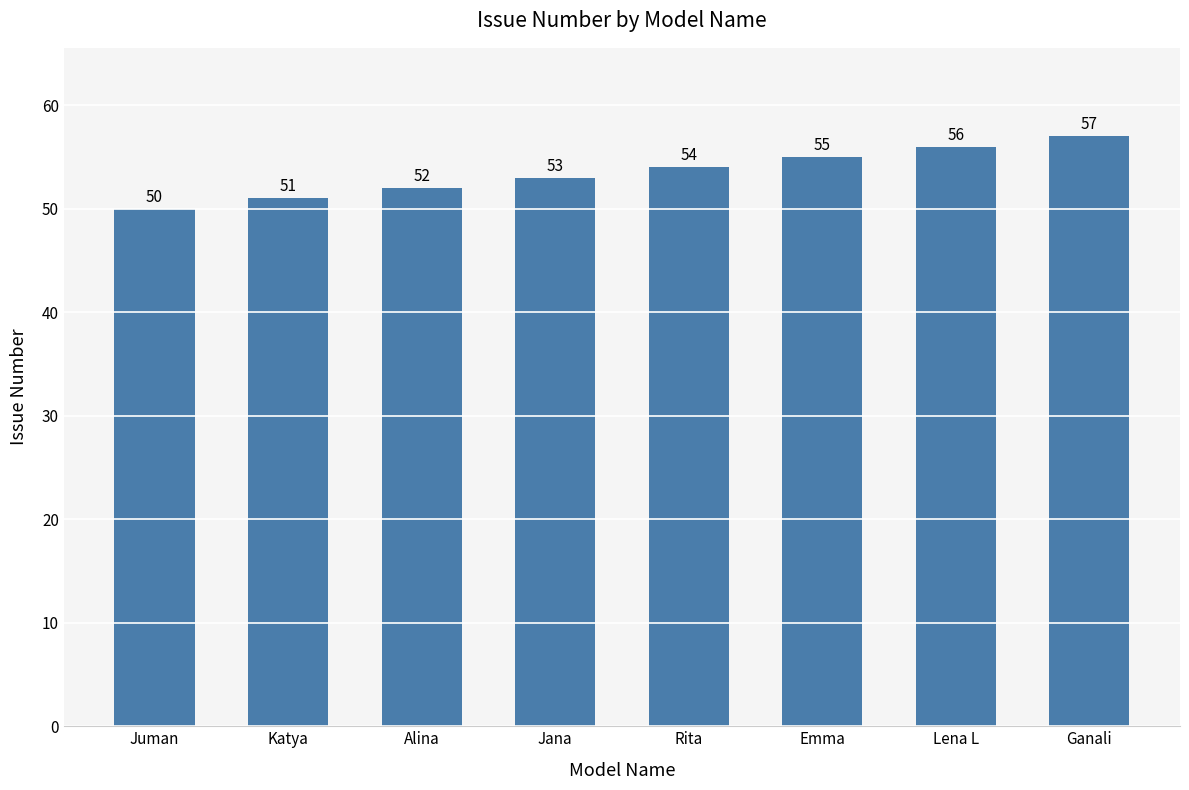

The chart shows a value of 34 at Rita. True or false?

False